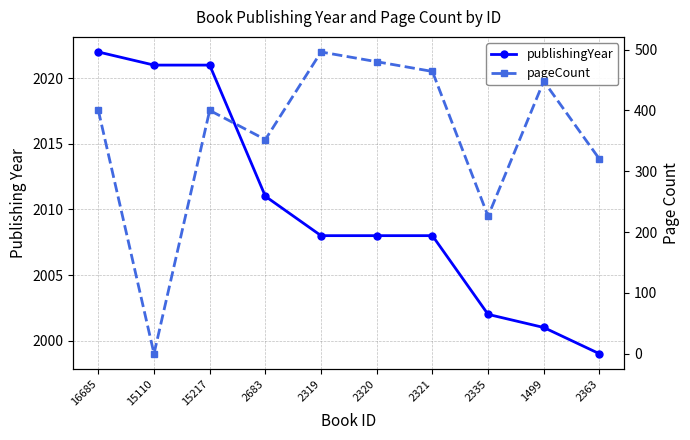

True or false: pageCount and publishingYear cross at least once.

False